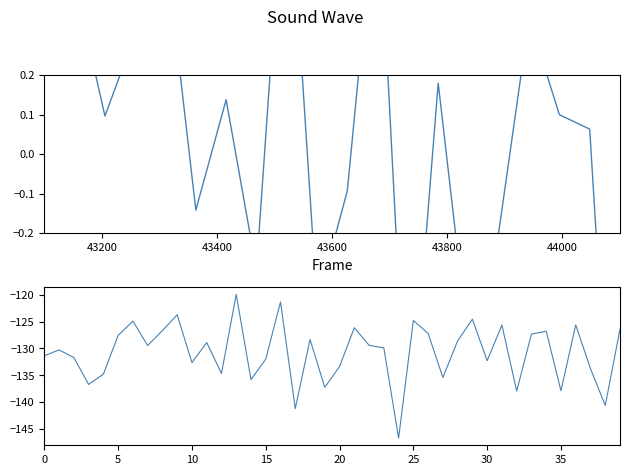

Between 38 and 31, which is larger?

31